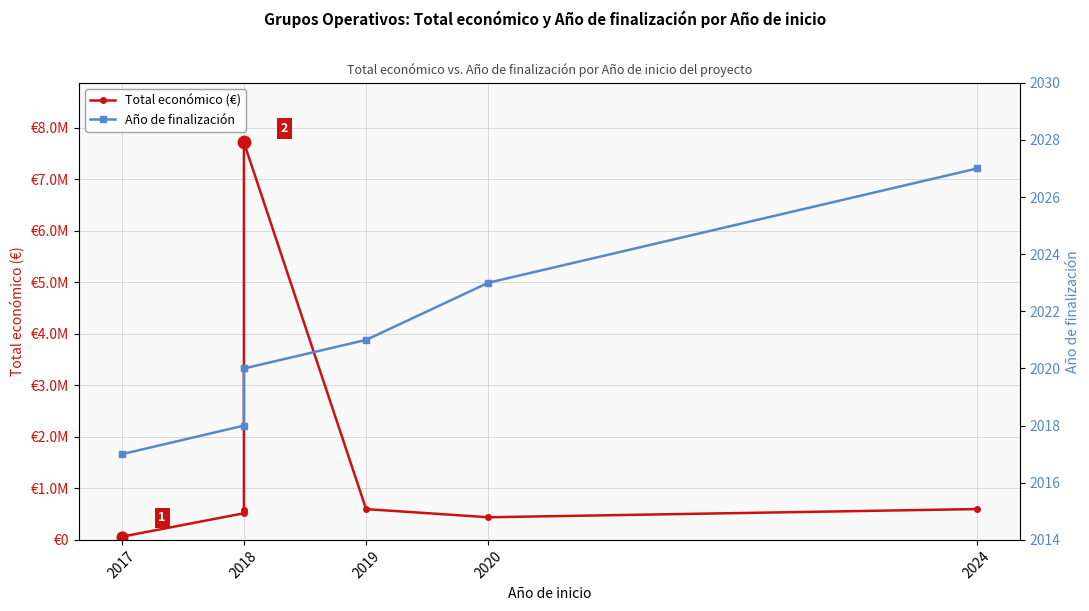

What are all the series names shown in the legend?

Total económico (€), Año de finalización